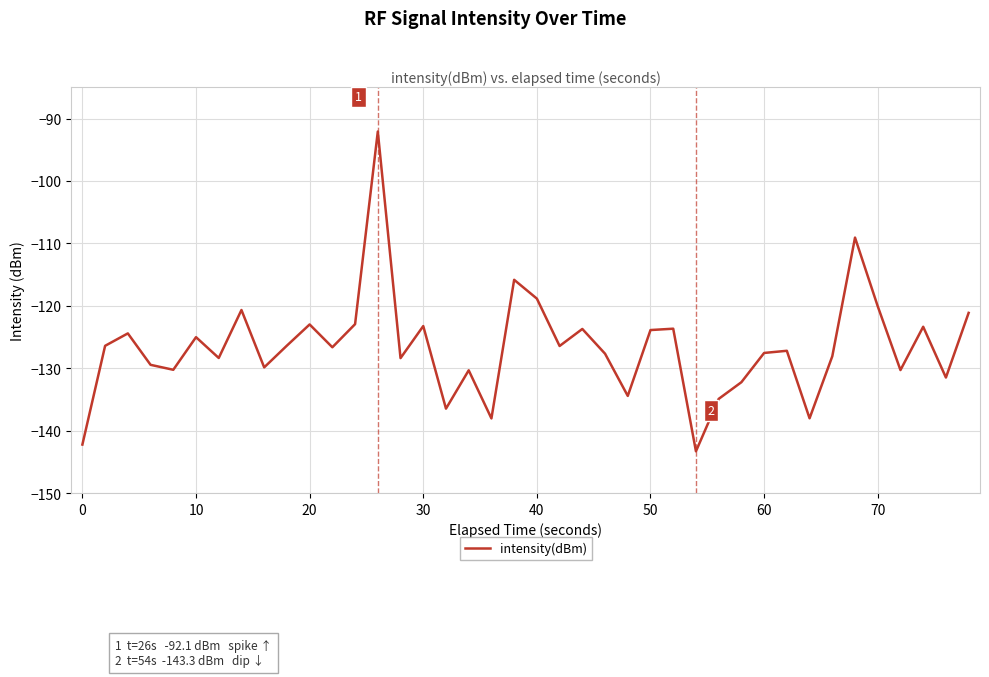

What is the smallest value displayed?

-143.3